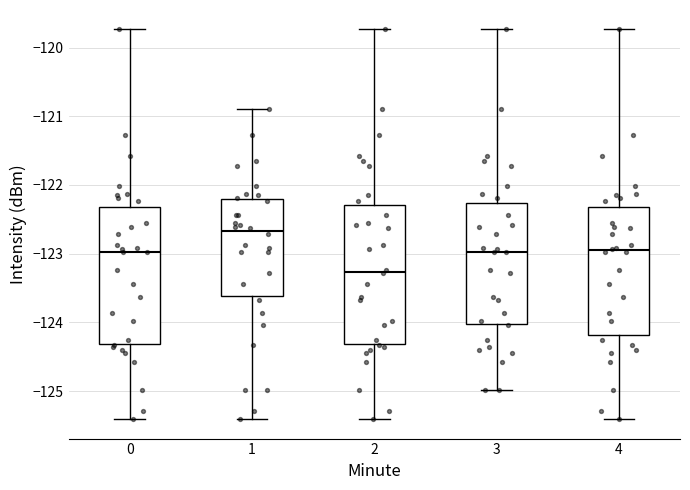

Which box's median line is the lowest?

2